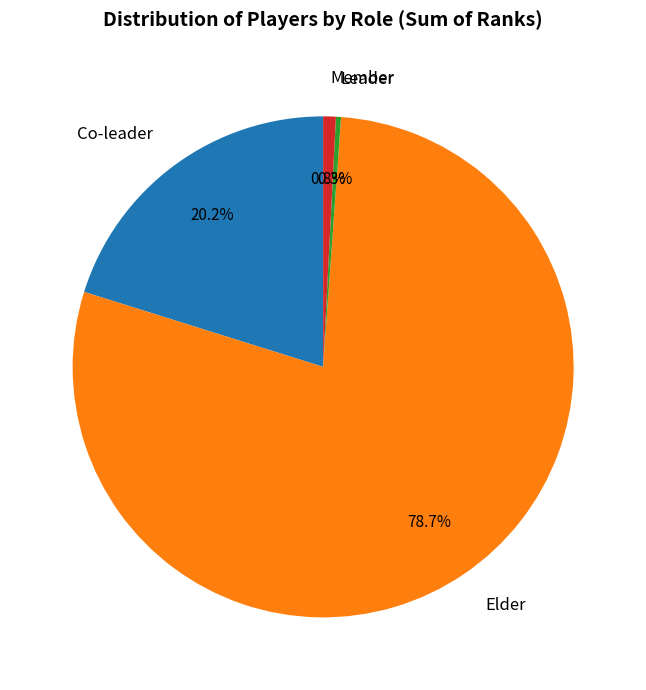

True or false: Elder accounts for 91% of the total.

False